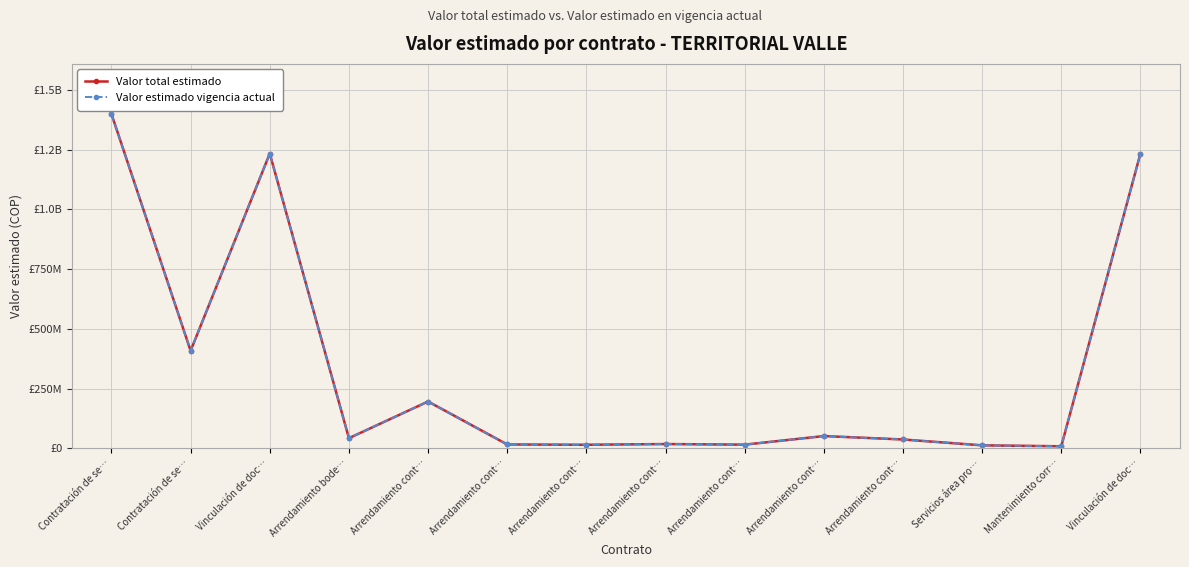

In Valor total estimado, how many points are higher than both neighbors (excluding endpoints)?

4